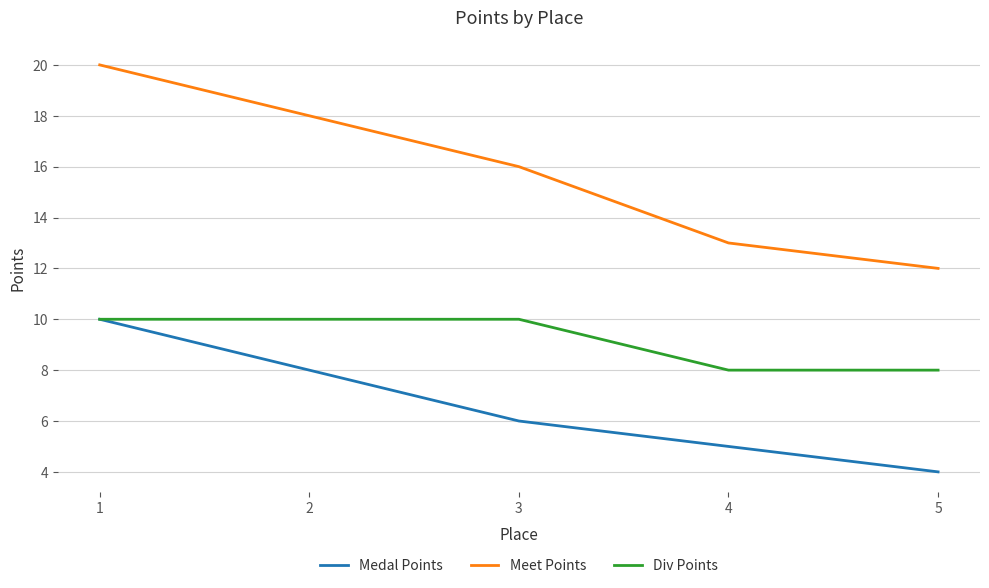

True or false: Meet Points and Medal Points intersect in this chart.

False